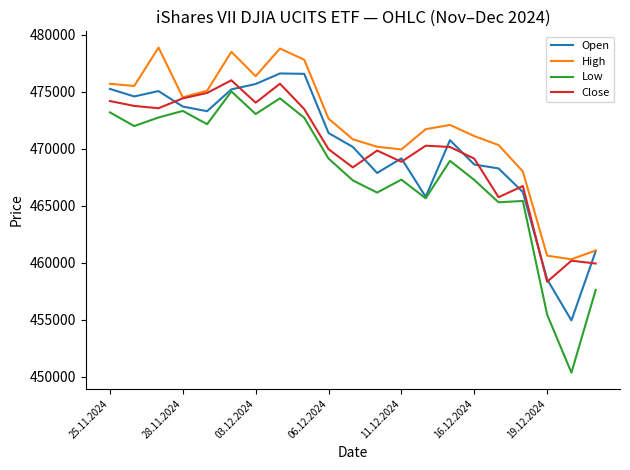

True or false: Low and High cross at least once.

False